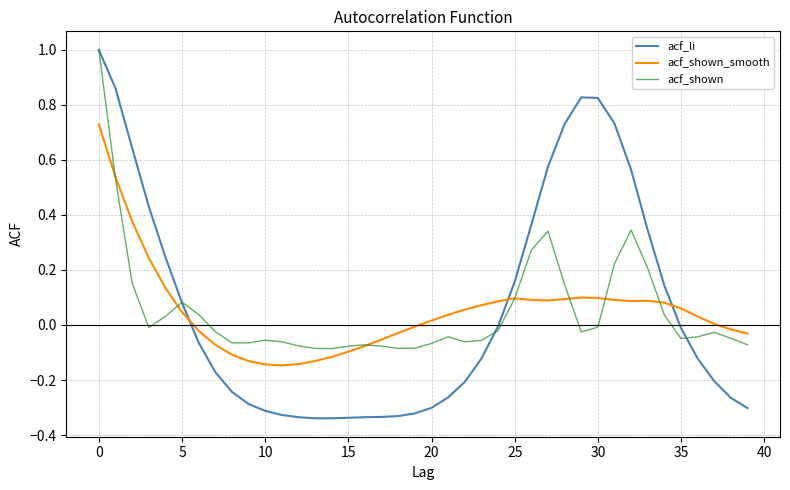

Which series has the largest total across all categories?

acf_li